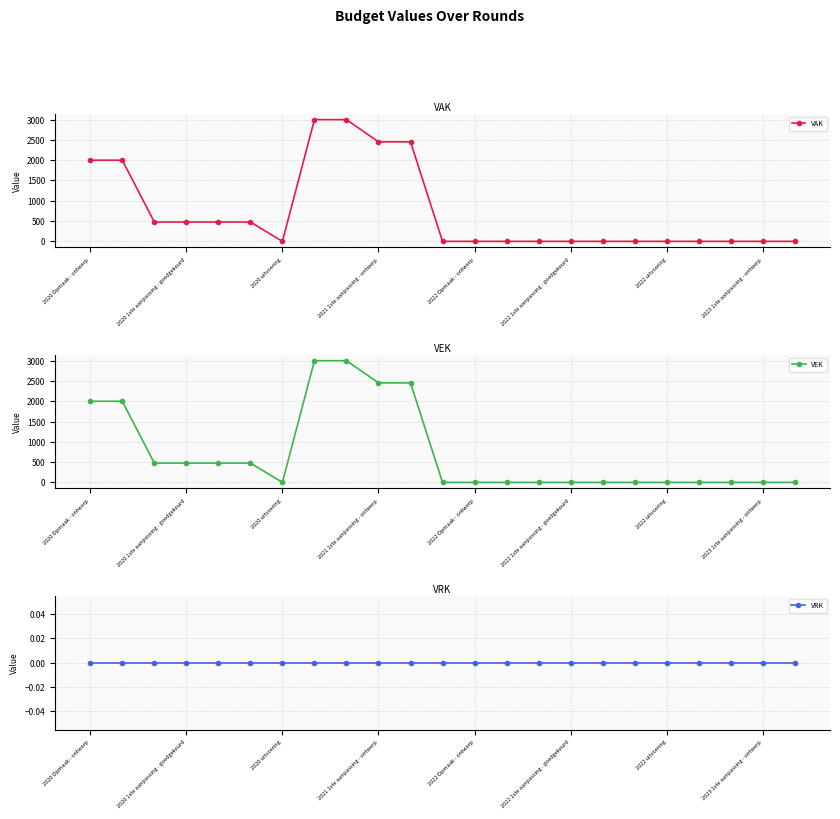

Reading left to right, list all the values displayed in this chart.

VAK: 2000	2000	477	477	477	477	0	3000	3000	2453	2453	0	0	0	0	0	0	0	0	0	0	0	0
VEK: 2000	2000	477	477	477	477	0	3000	3000	2453	2453	0	0	0	0	0	0	0	0	0	0	0	0
VRK: 0	0	0	0	0	0	0	0	0	0	0	0	0	0	0	0	0	0	0	0	0	0	0